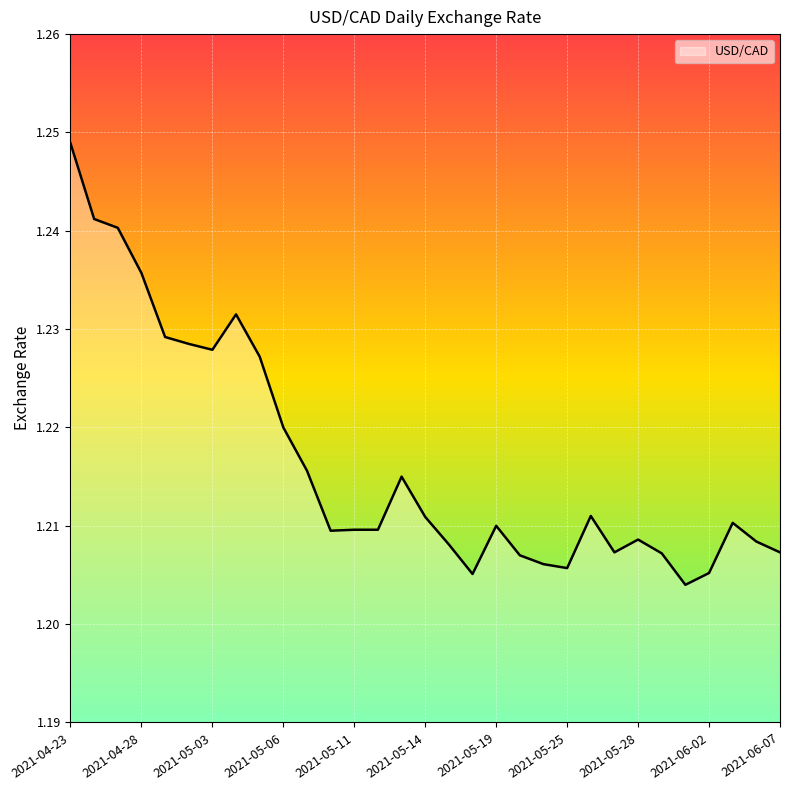

List the labels in order of value, largest first.

2021-04-23, 2021-04-26, 2021-04-27, 2021-04-28, 2021-05-04, 2021-04-29, 2021-04-30, 2021-05-03, 2021-05-05, 2021-05-06, 2021-05-07, 2021-05-13, 2021-05-26, 2021-05-14, 2021-06-03, 2021-05-19, 2021-05-11, 2021-05-12, 2021-05-10, 2021-05-28, 2021-06-04, 2021-05-17, 2021-05-27, 2021-06-07, 2021-05-31, 2021-05-20, 2021-05-21, 2021-05-25, 2021-06-02, 2021-05-18, 2021-06-01